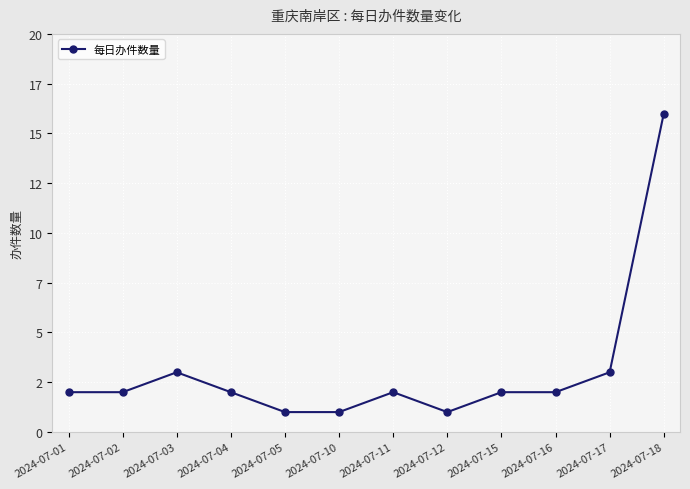

True or false: the data shows 1 at 2024-07-05.

True